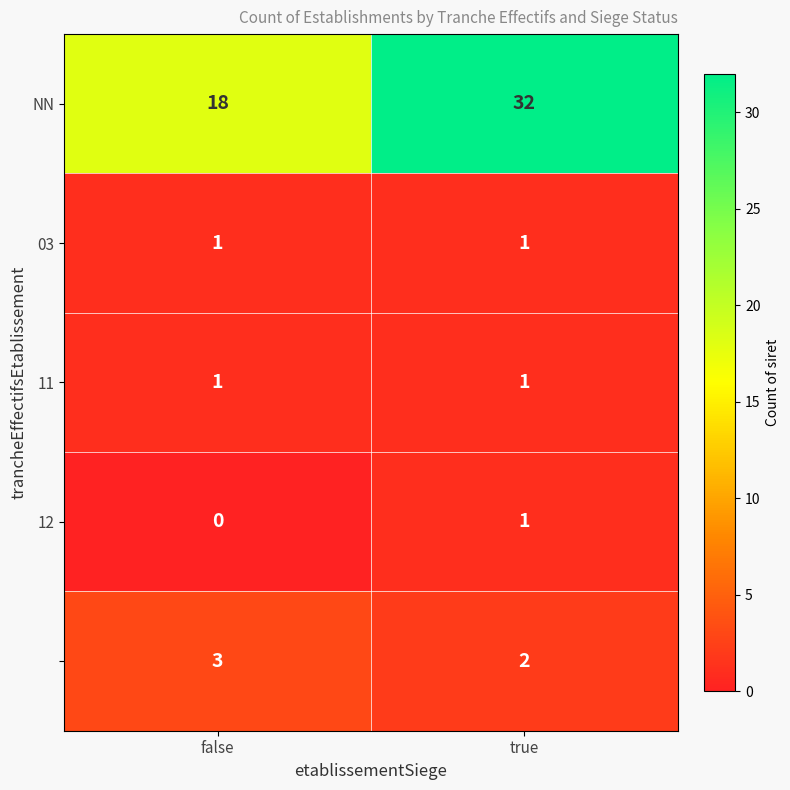

What is the total value across all series at true?

37